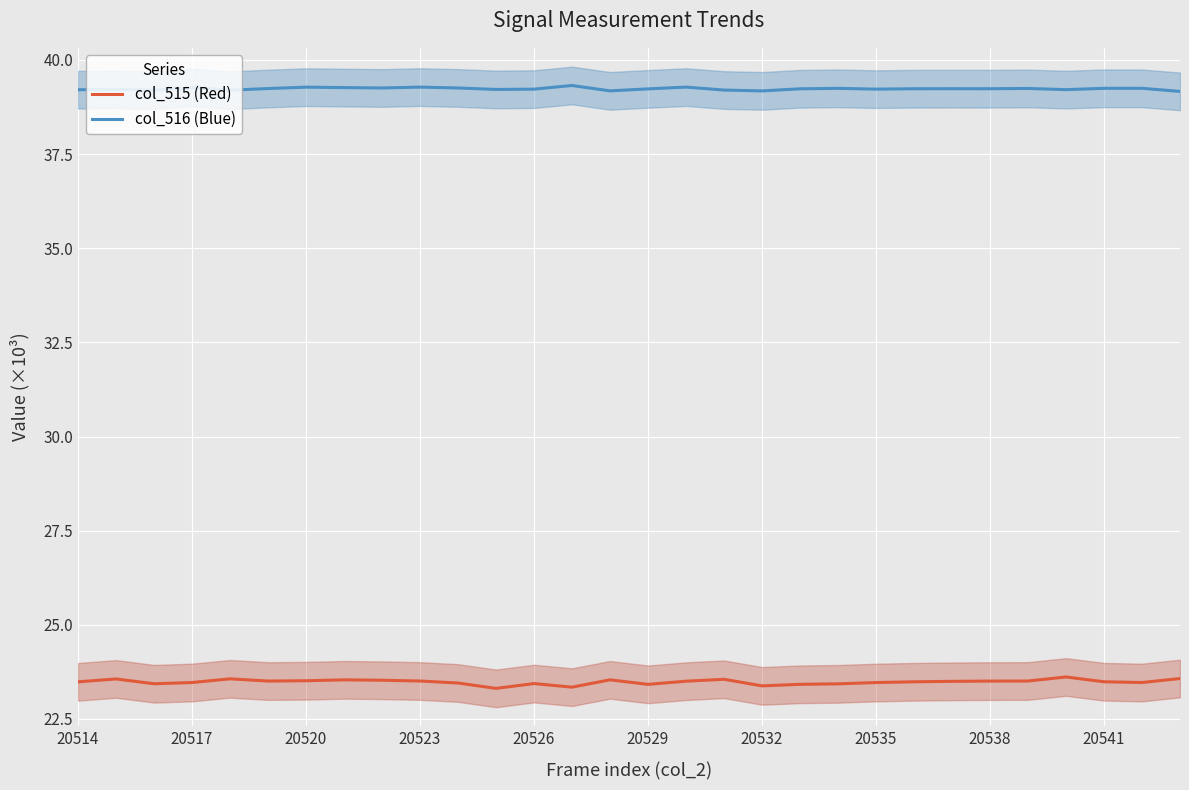

True or false: col_516 (Blue) has a value of 66.9 at 20535.

False